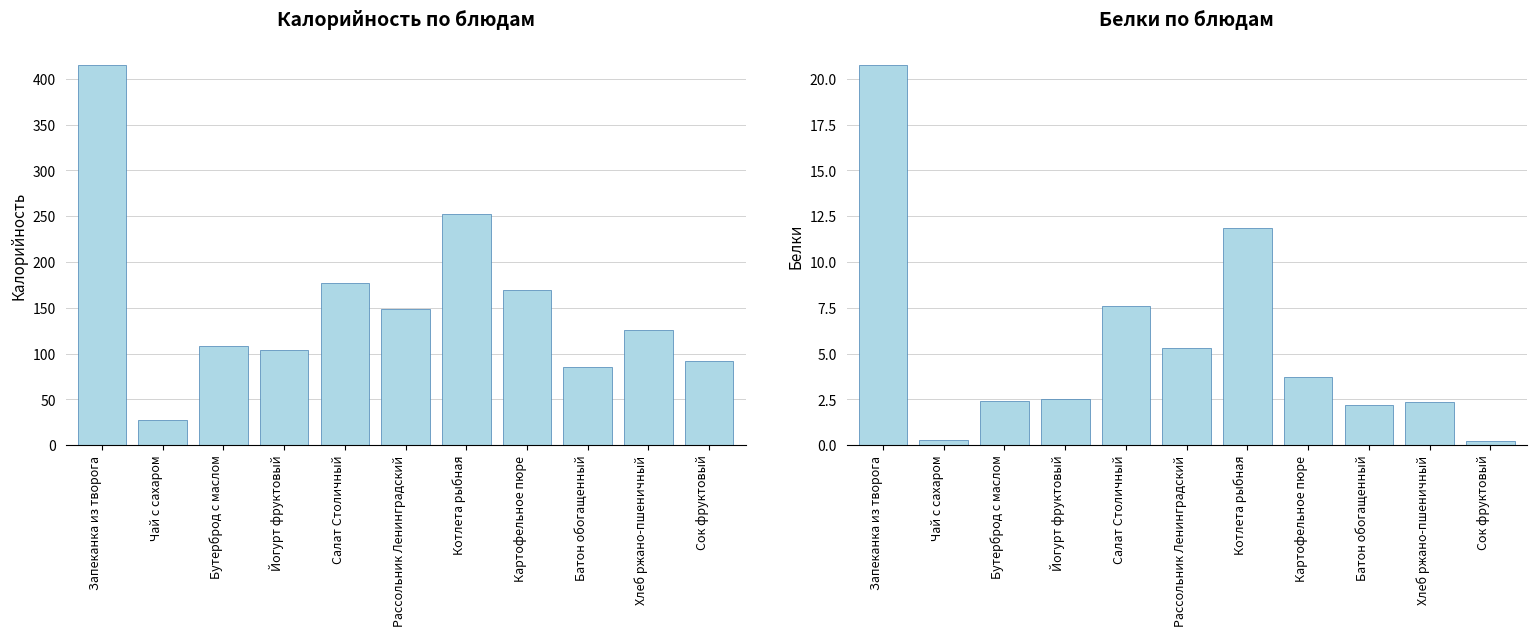

Reading right to left, transcribe all the data shown in this chart.

Калорийность: Сок фруктовый=92.0	Хлеб ржано-пшеничный=126.0	Батон обогащенный=85.6	Картофельное пюре=169.5	Котлета рыбная=253.0	Рассольник Ленинградский=149.0	Салат Столичный=176.6	Йогурт фруктовый=104.1	Бутерброд с маслом=107.9	Чай с сахаром=27.9	Запеканка из творога=415.0
Белки: Сок фруктовый=0.2	Хлеб ржано-пшеничный=2.4	Батон обогащенный=2.2	Картофельное пюре=3.7	Котлета рыбная=11.9	Рассольник Ленинградский=5.3	Салат Столичный=7.6	Йогурт фруктовый=2.5	Бутерброд с маслом=2.4	Чай с сахаром=0.3	Запеканка из творога=20.8